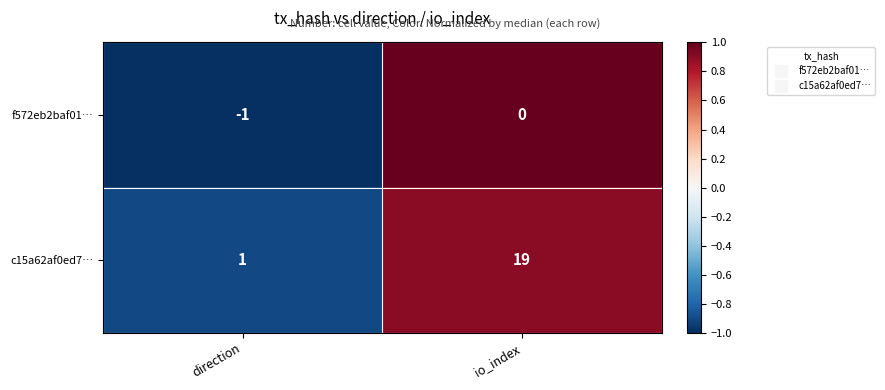

Reading left to right, transcribe all the data shown in this chart.

f572eb2baf01…: direction=-1	io_index=0
c15a62af0ed7…: direction=1	io_index=19